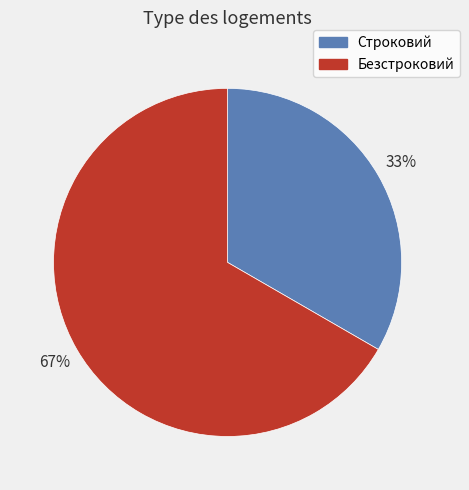

What is the ratio of the value at Безстроковий to the value at Строковий?

2.0